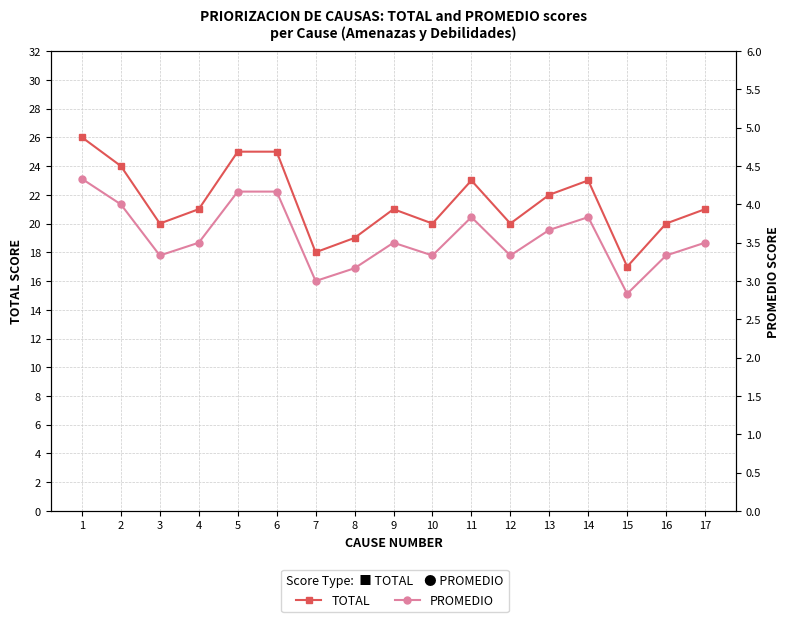

List the series in order of their peak value, highest first.

TOTAL, PROMEDIO